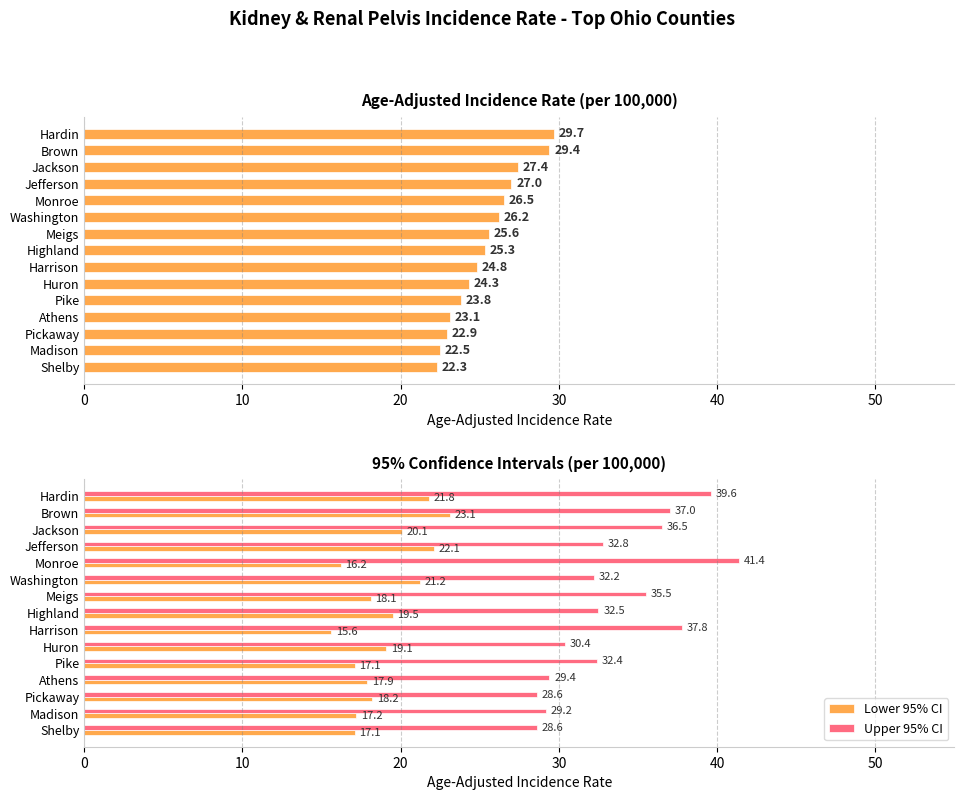

At which label is Lower 95% CI closest to 19?

Huron